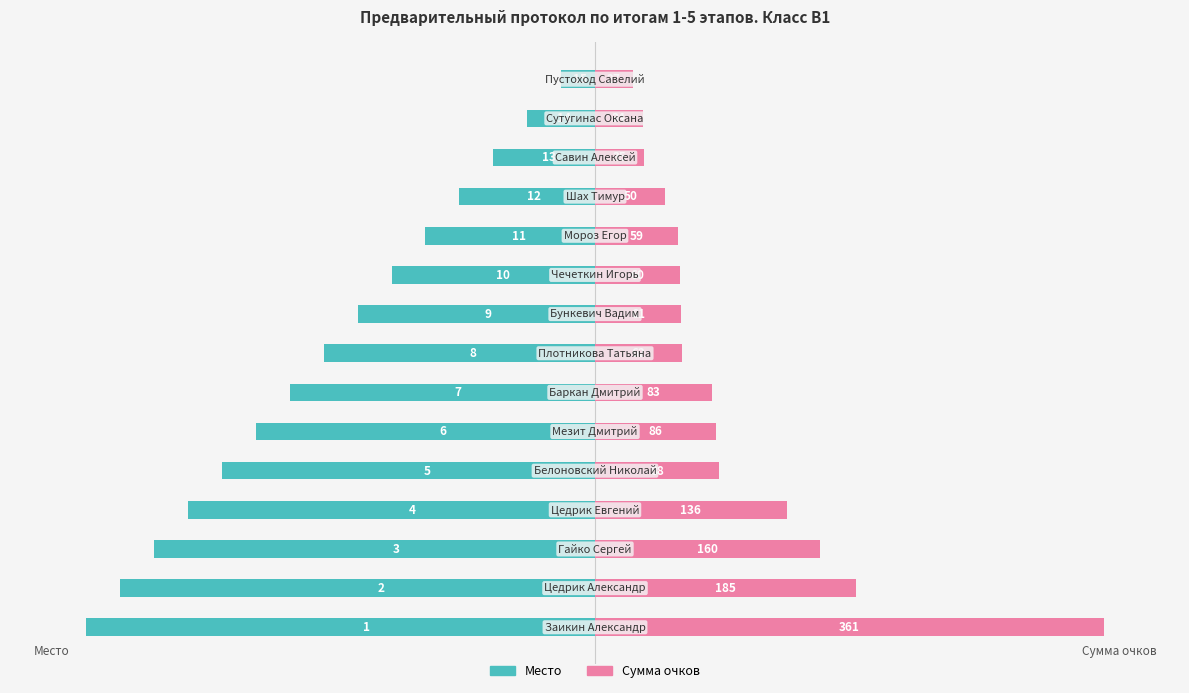

Is the value of Сумма очков at 7 greater than the value of Место at 6?

Yes